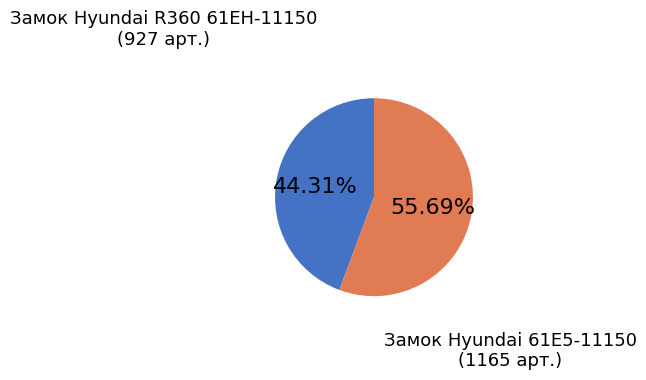

Is it true that Замок Hyundai R360 61EH-11150 is 44% of the pie?

True